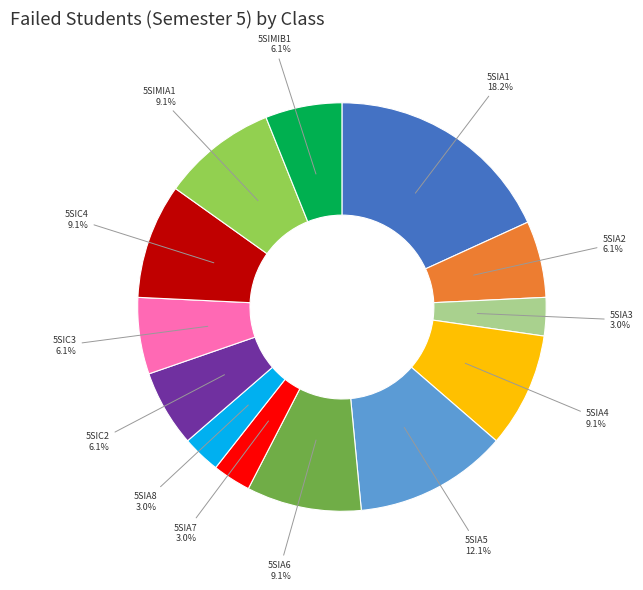

True or false: 5SIA8 accounts for 3% of the total.

True